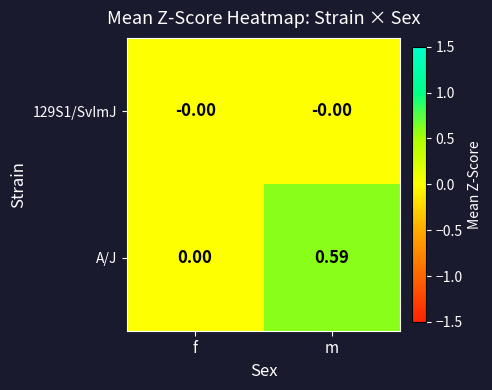

At which label is A/J closest to 0?

f